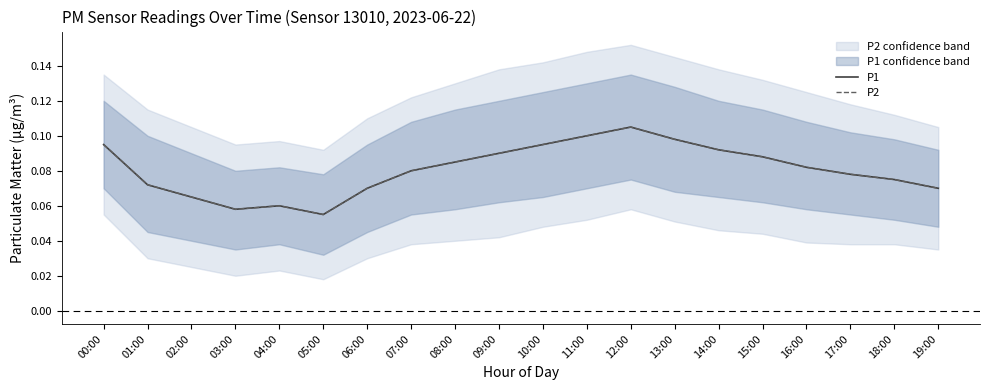

What is the average value of the P2 series?

0.1